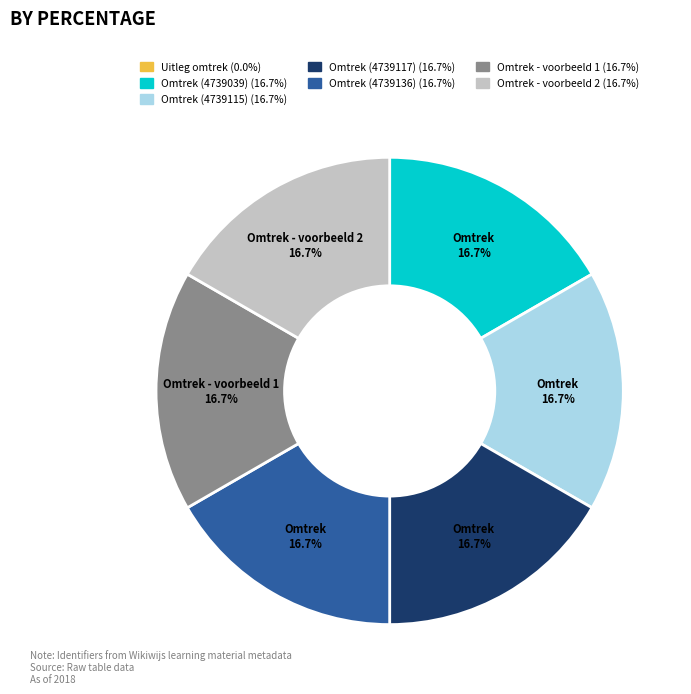

Is there a majority slice in this chart?

No